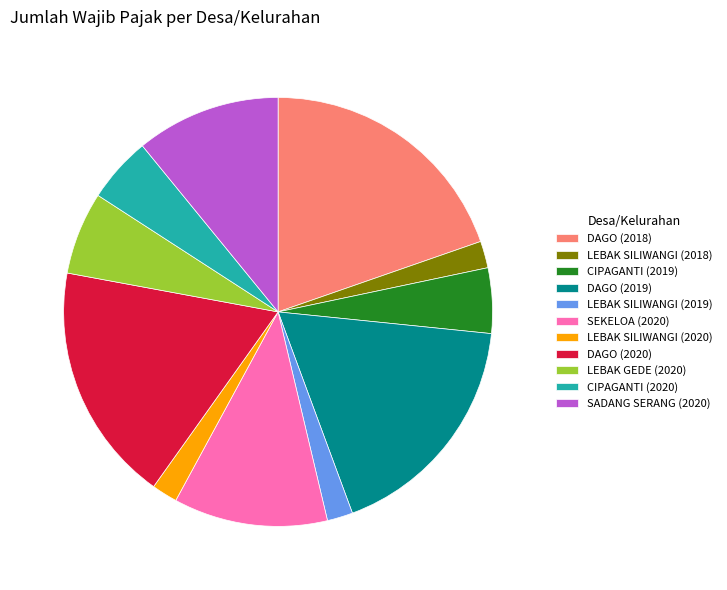

What is the largest slice in the pie chart?

DAGO (2018)